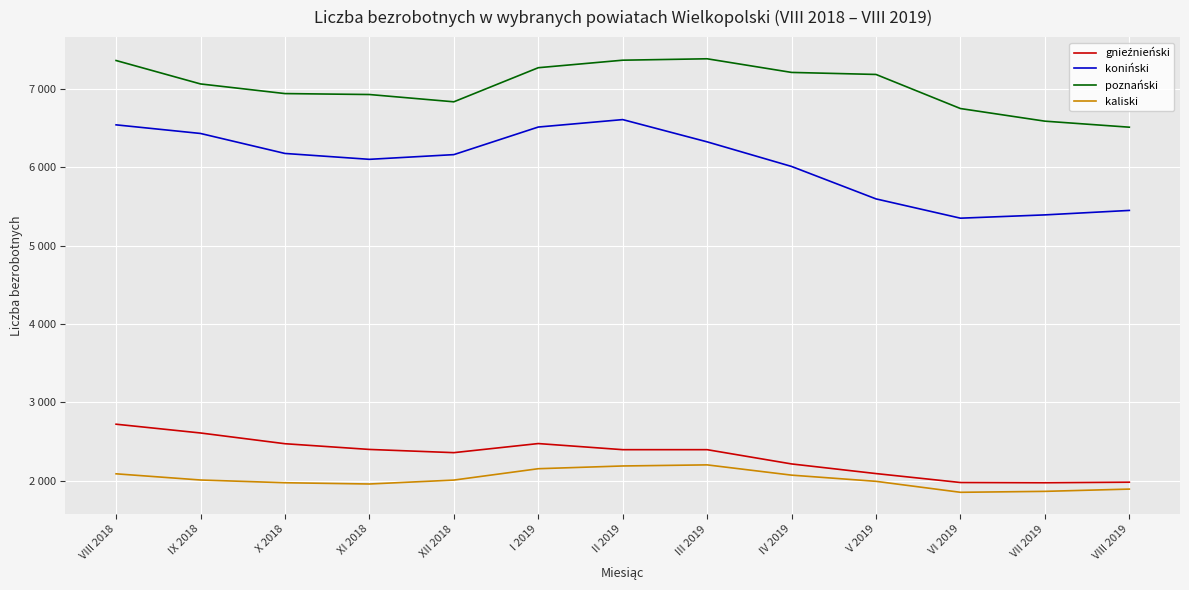

Does the chart display data point markers on the line(s)?

No